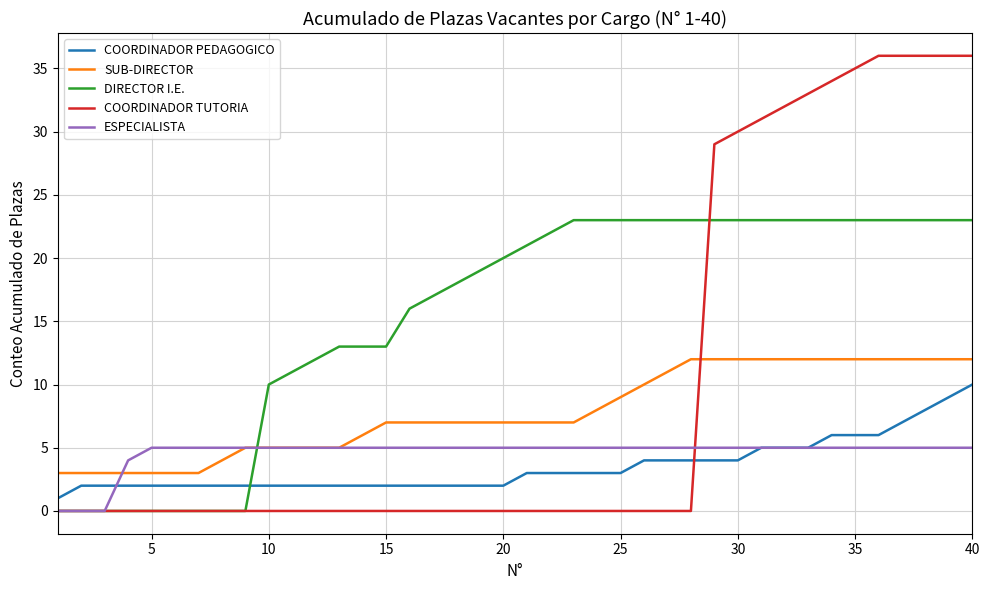

After their last crossing, which series has the higher values: COORDINADOR TUTORIA or SUB-DIRECTOR?

COORDINADOR TUTORIA